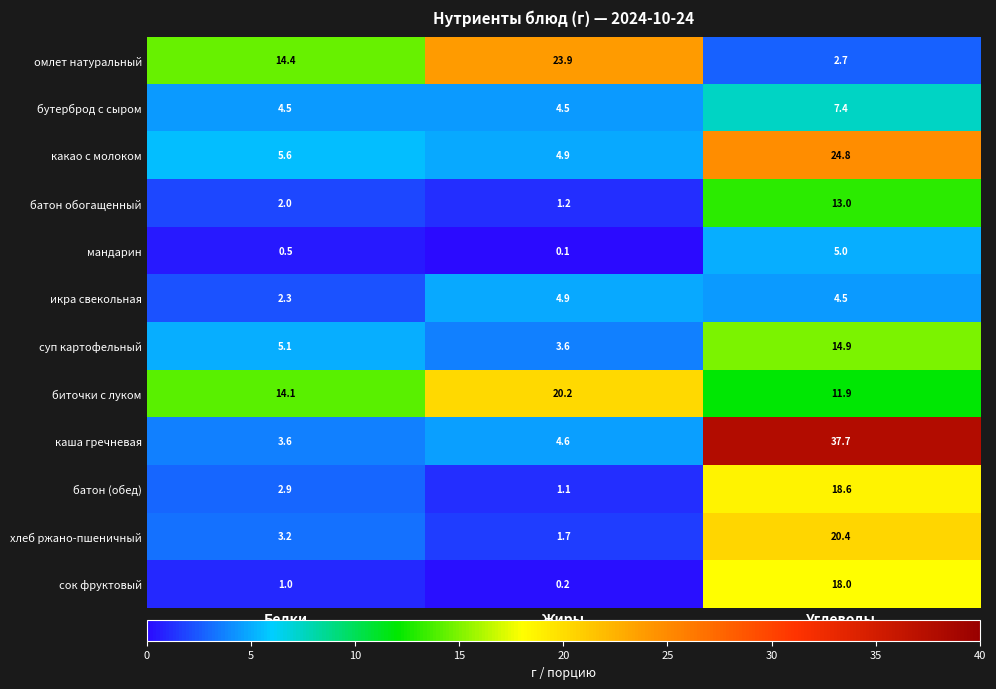

Is the value of биточки с луком at Жиры greater than the value of сок фруктовый at Жиры?

Yes